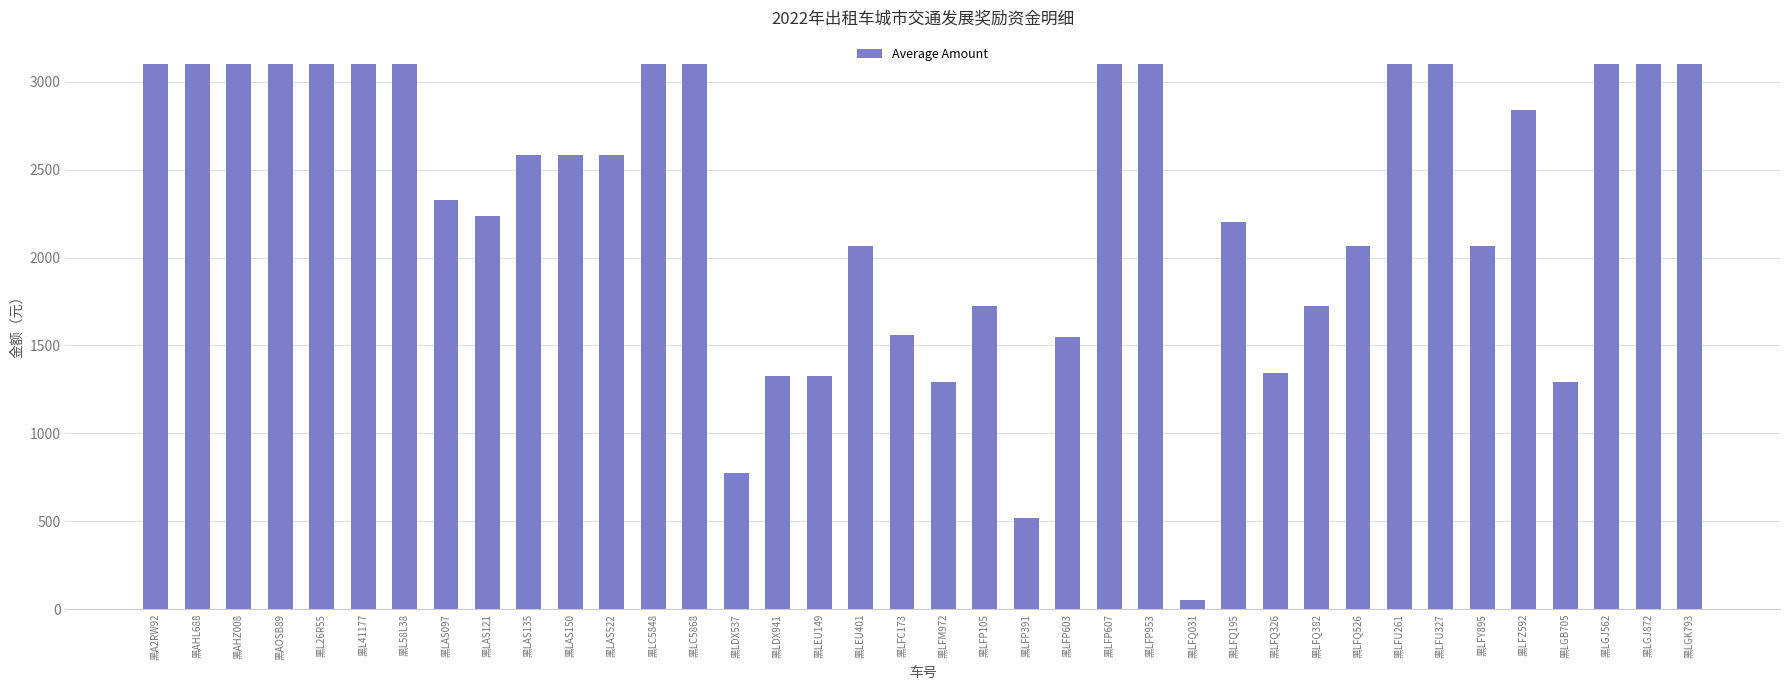

What is the difference between the maximum and minimum values?

3049.4